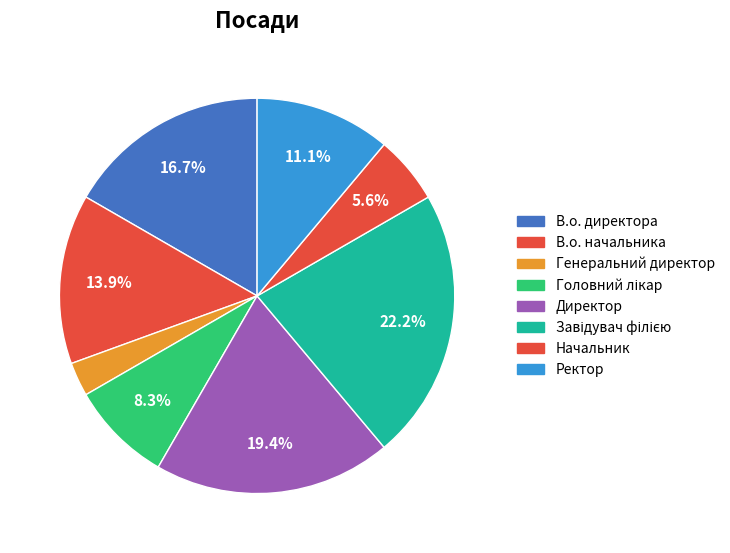

What is the total percentage of В.о. начальника and Завідувач філією?

36.1%